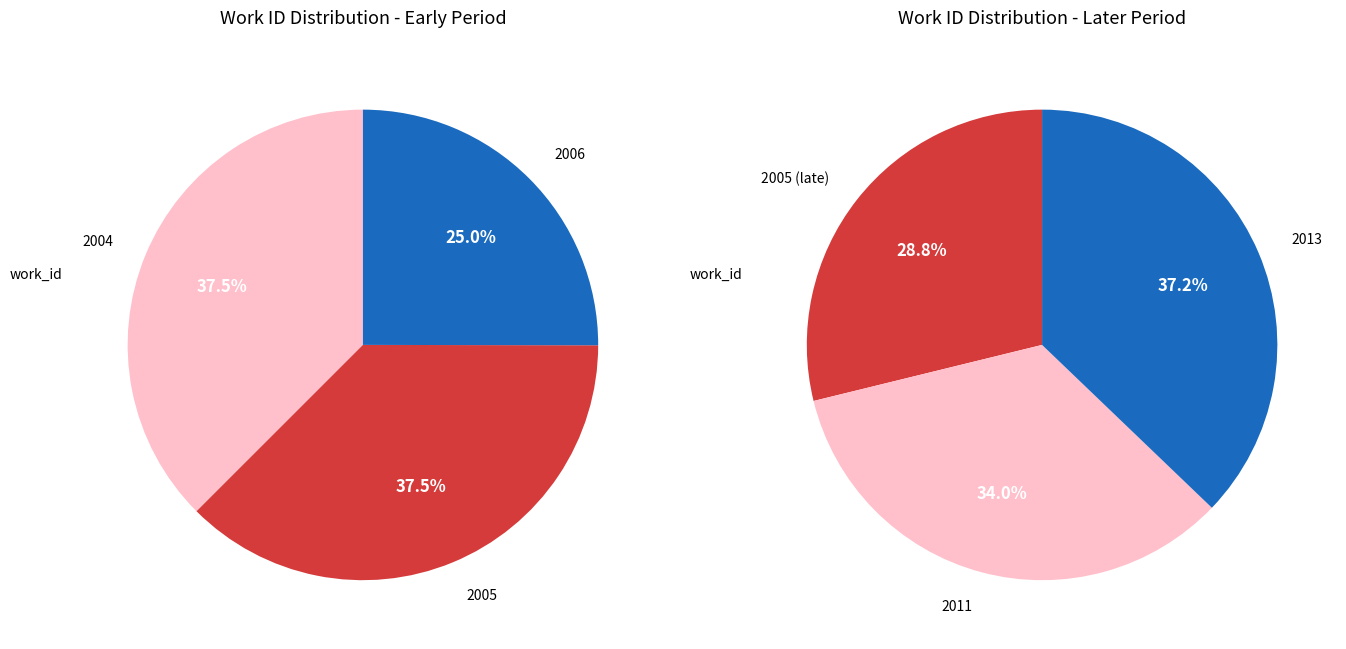

Is there any slice that represents more than half of the pie?

No